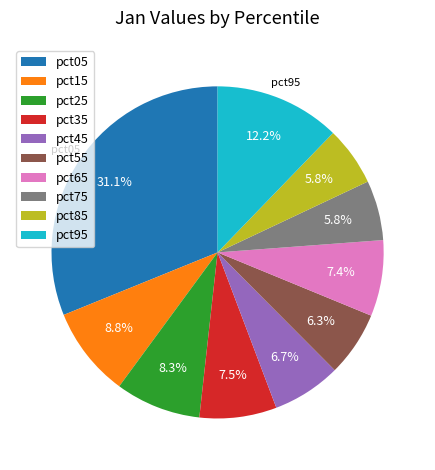

To the nearest percent, what portion does pct45 represent?

7%